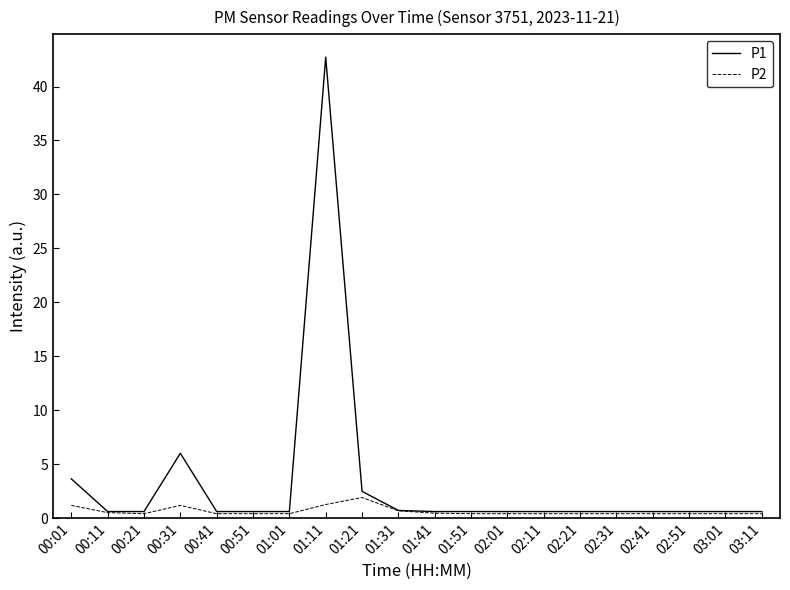

Which series has the largest total across all categories?

P1